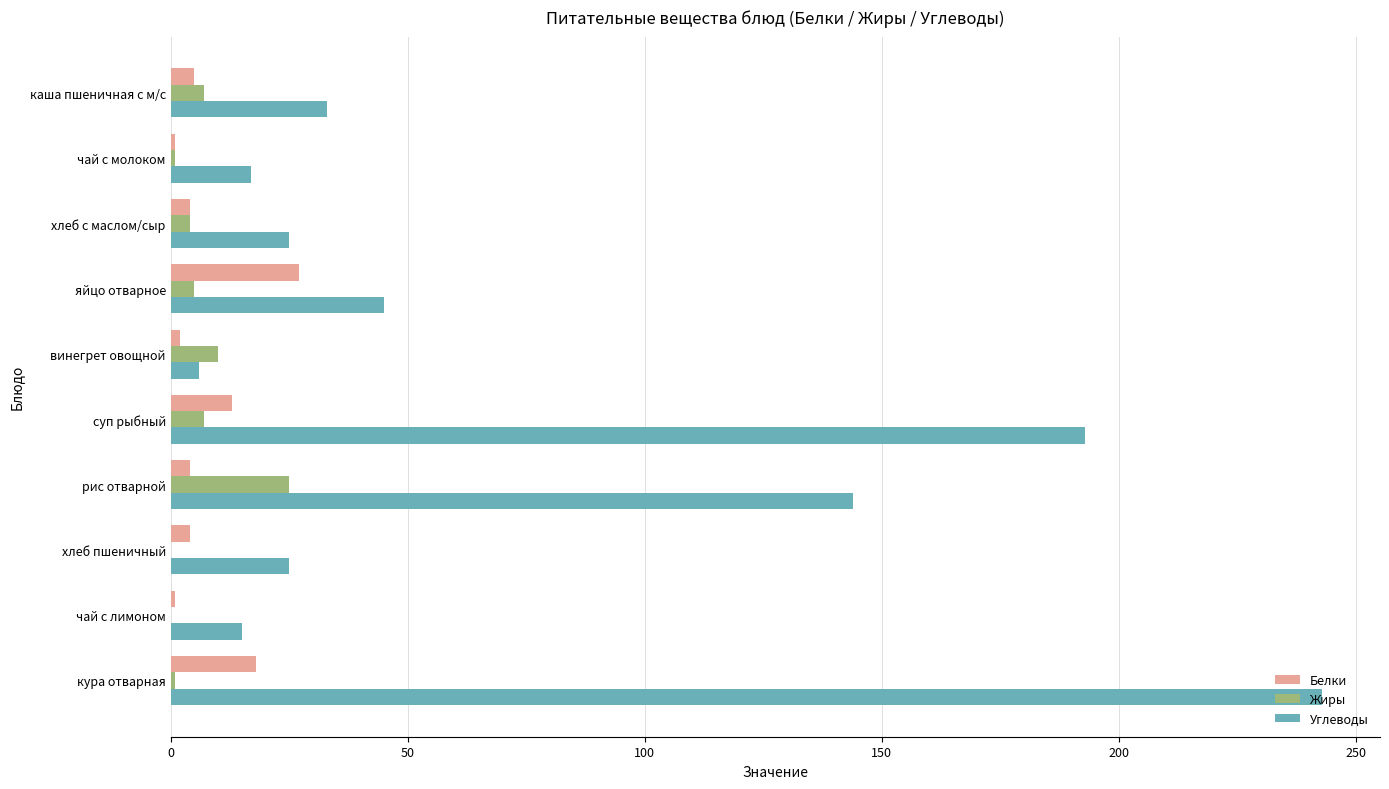

Is it true that Углеводы equals 243 at кура отварная?

True